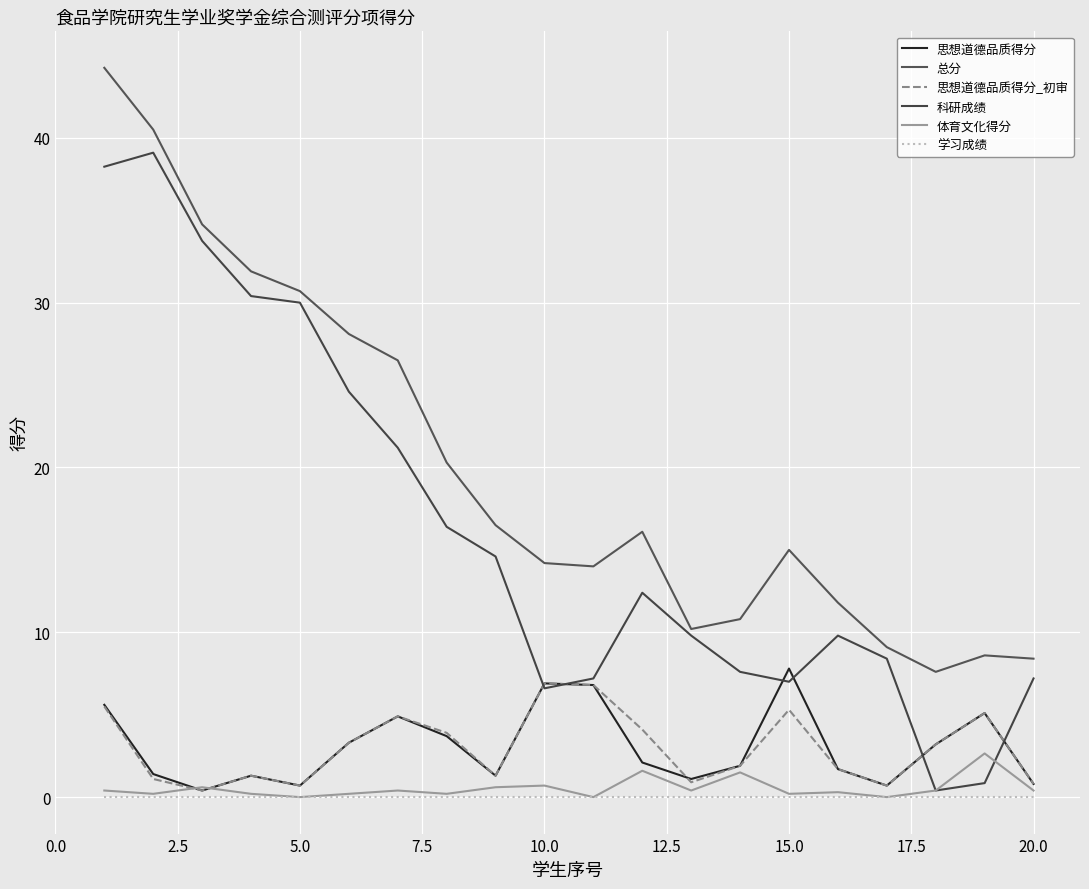

How many lines are shown in the chart?

6